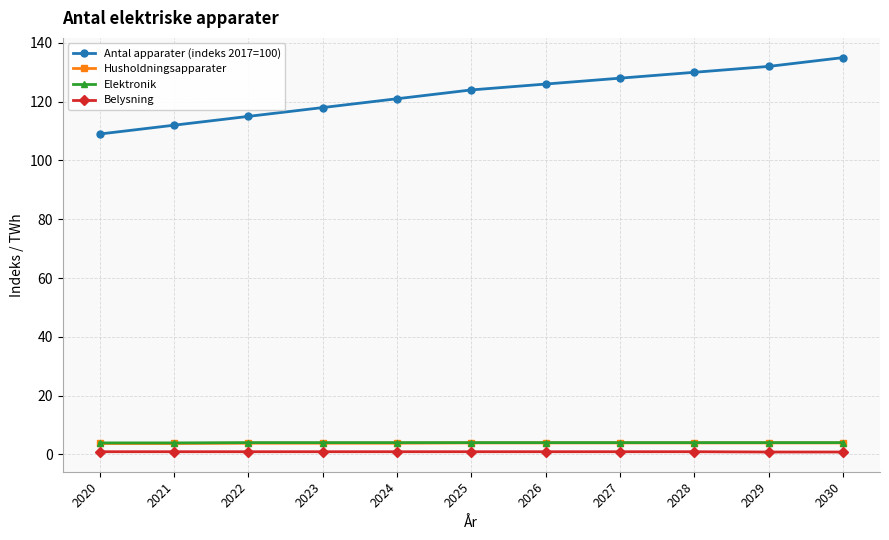

True or false: Elektronik and Husholdningsapparater intersect in this chart.

False